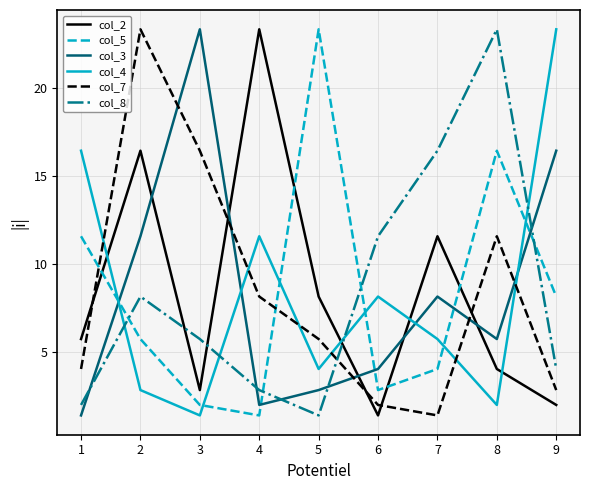

How many values in the col_3 series are below 5?

4